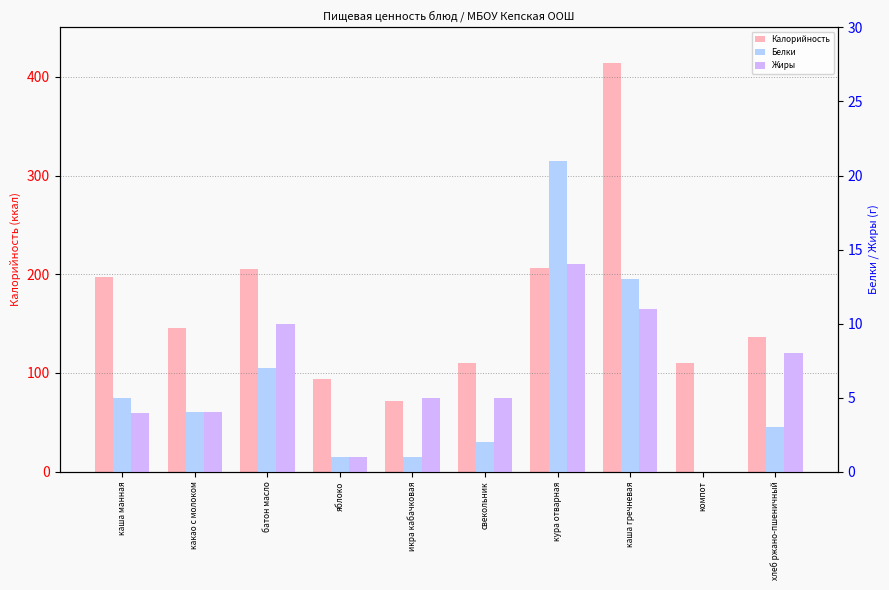

What is the sum of all Калорийность values?

1688.0